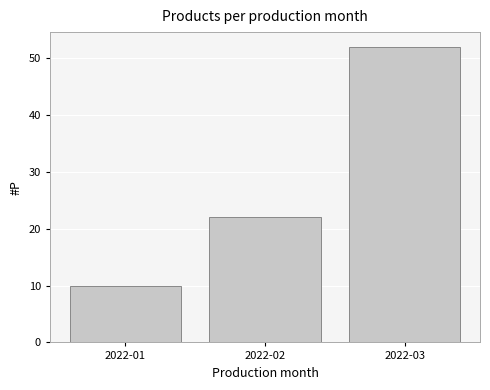

Reading left to right, list all the values displayed in this chart.

2022-01=10	2022-02=22	2022-03=52